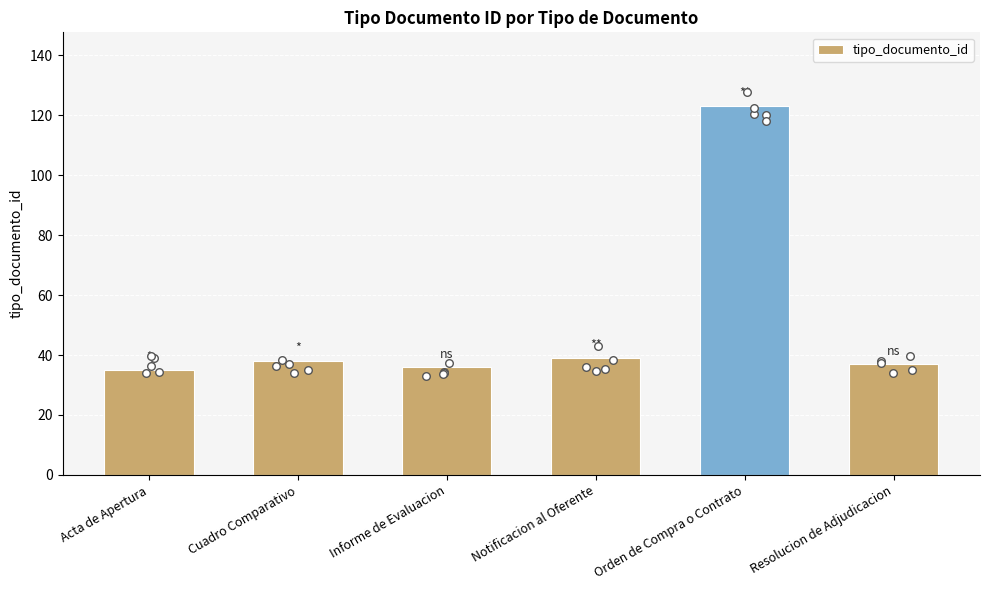

What is the change in value from Orden de Compra o Contrato to Resolucion de Adjudicacion?

-86